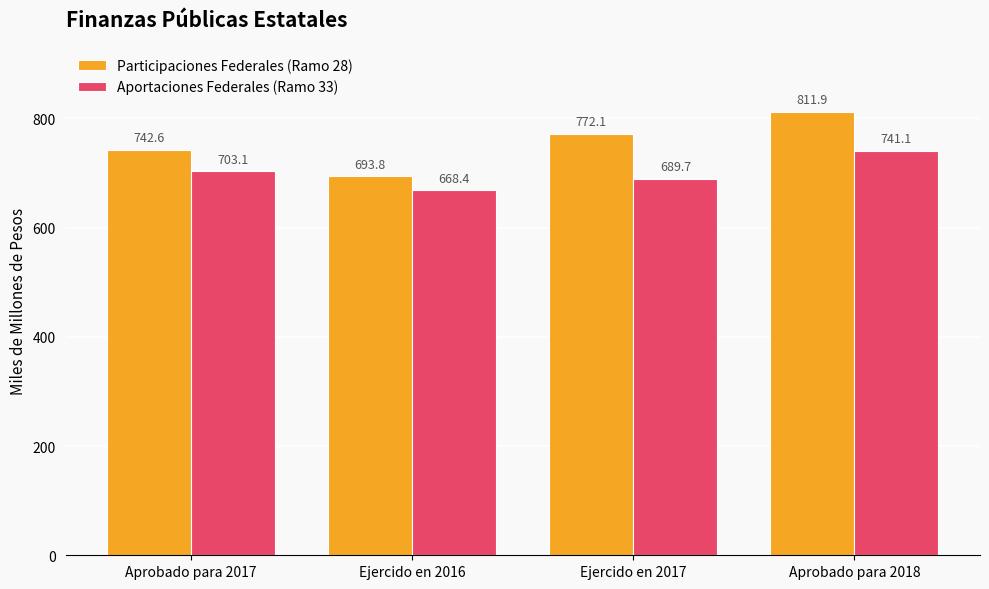

At how many categories does at least one series exceed 747?

2